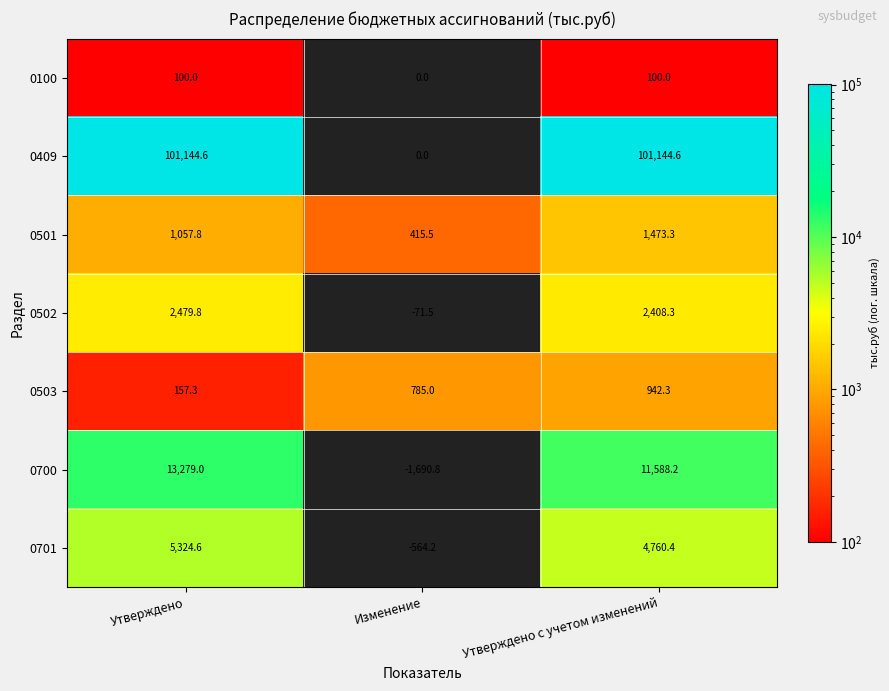

Which series has the widest spread of values?

0409